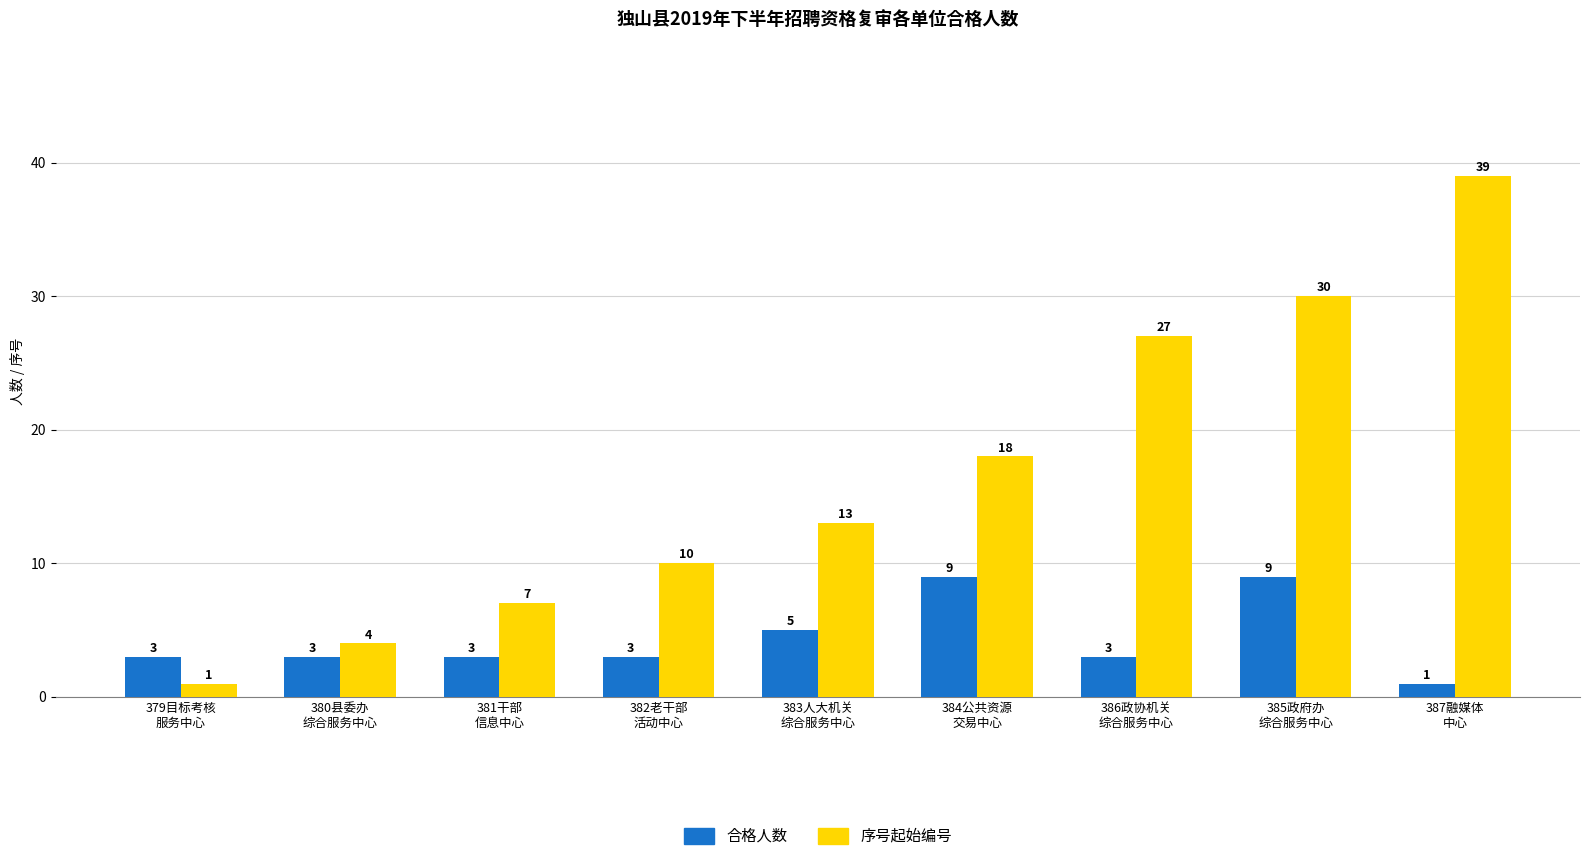

How many groups of bars are there?

9